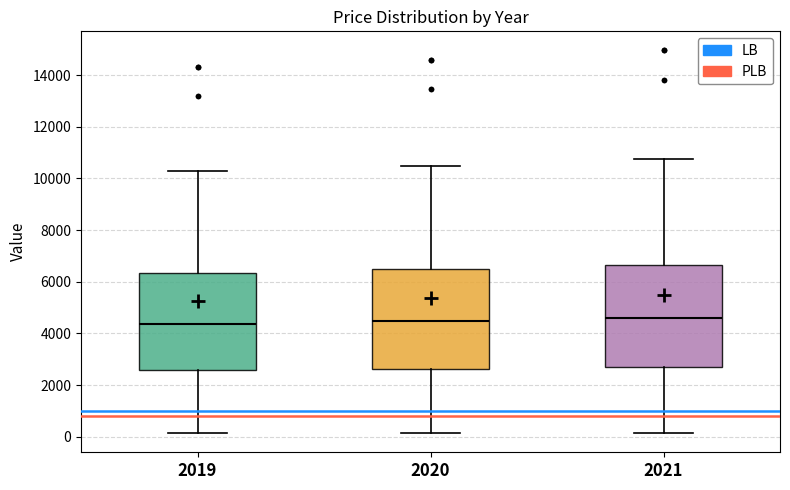

Where is the upper edge of the box at x = 2021 on the y-axis? The values are not printed on the chart, so give them approximately, as read against the axis.

6600